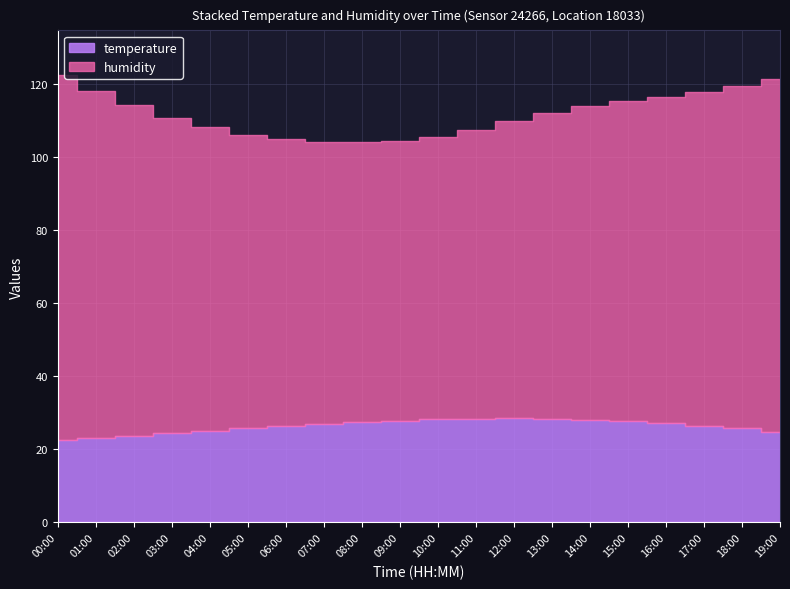

What is the minimum value shown in the chart?

22.6